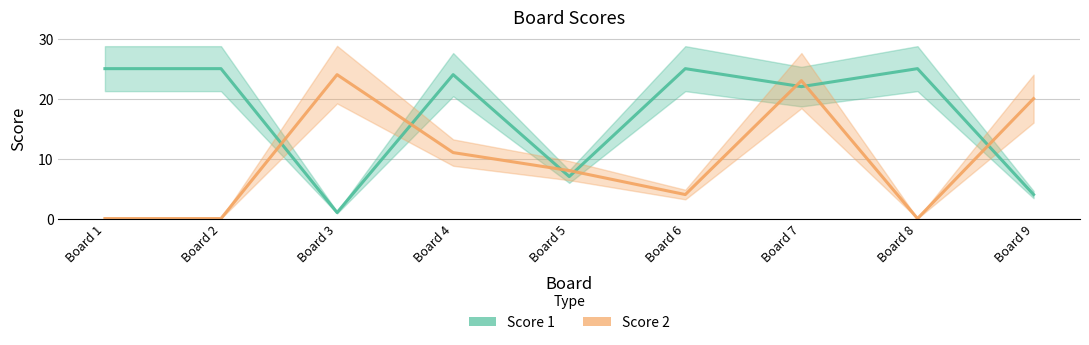

What is the lowest value of the Score 1 series?

1